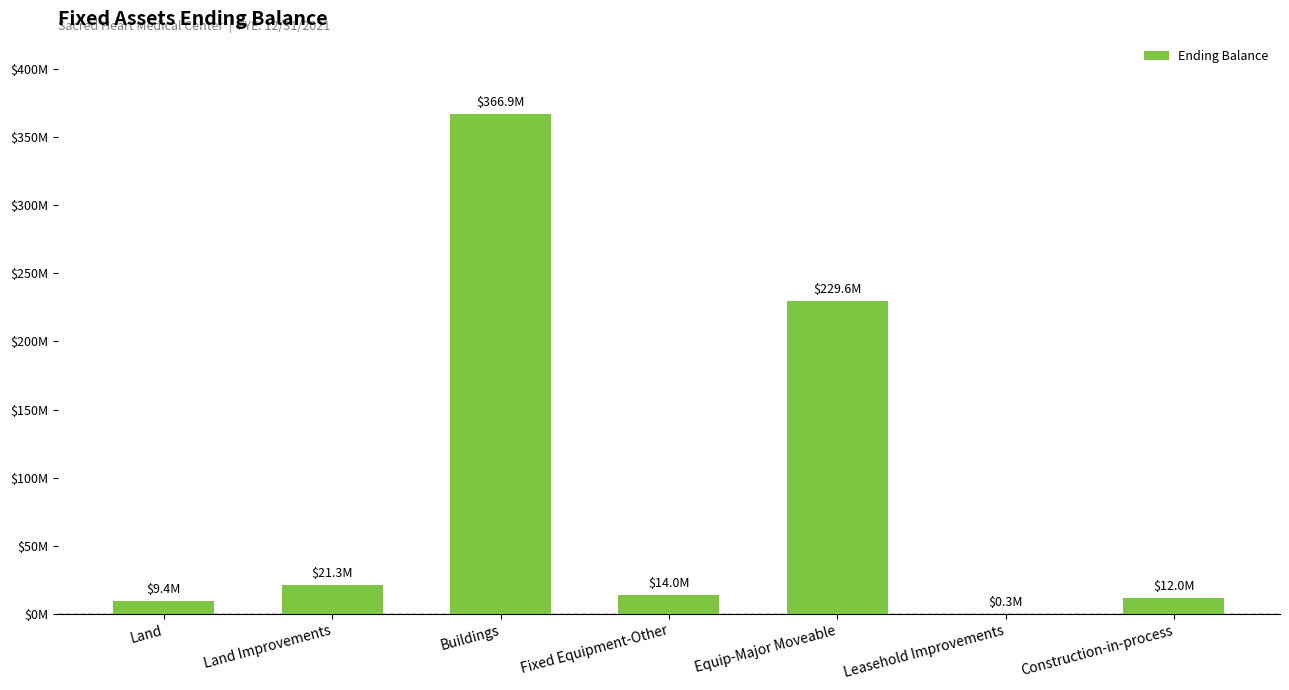

Are the bars grouped side by side (vs. stacked)?

No